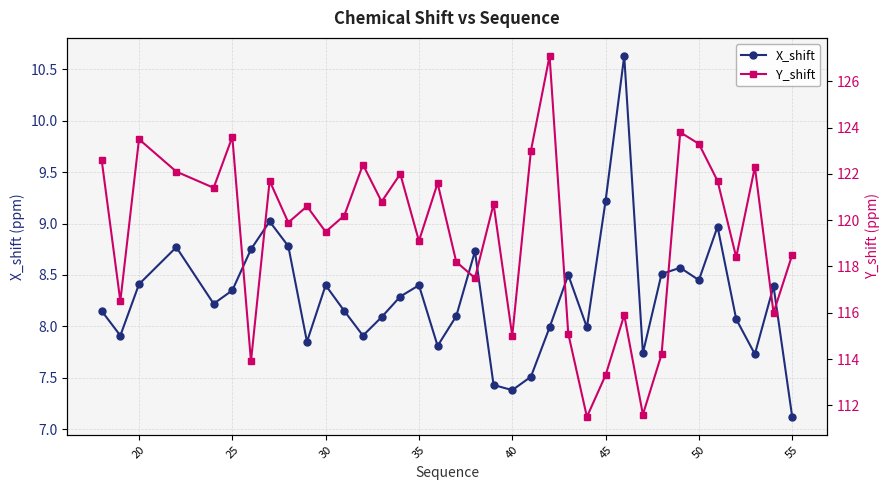

At which label does X_shift reach its minimum?

55